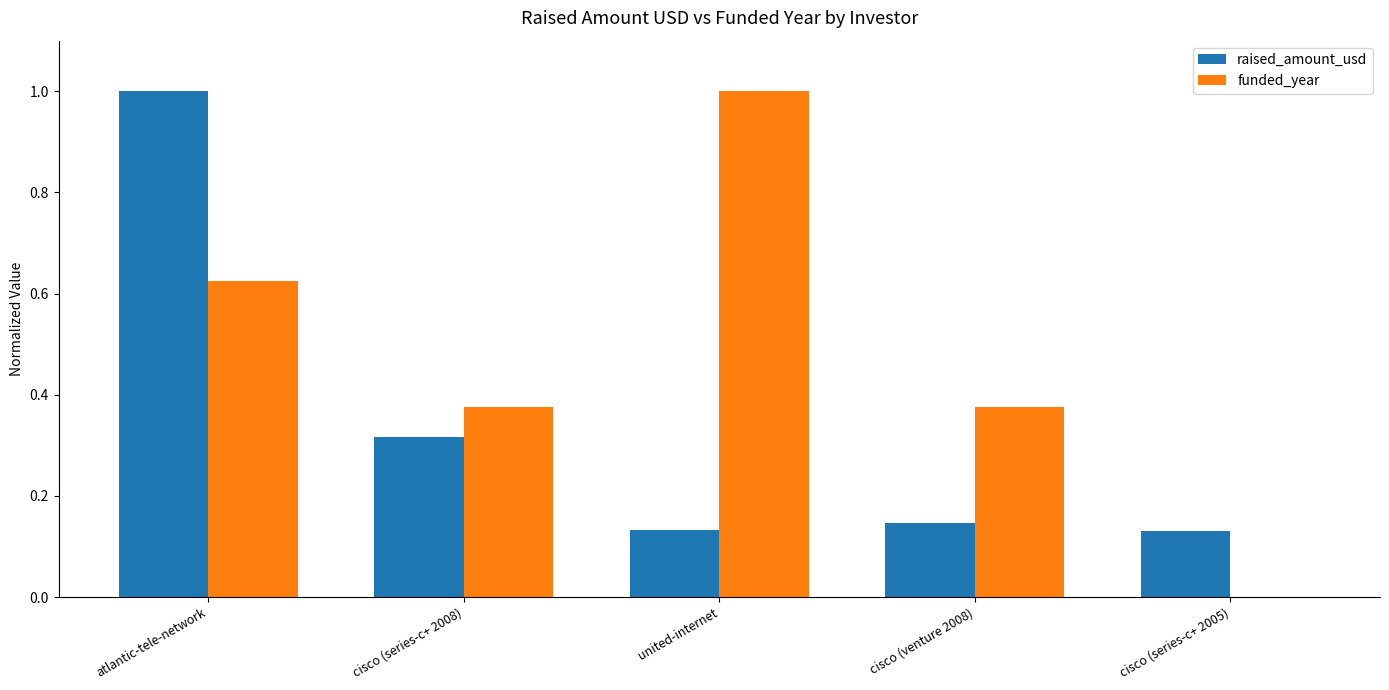

Which series has the largest total across all categories?

funded_year